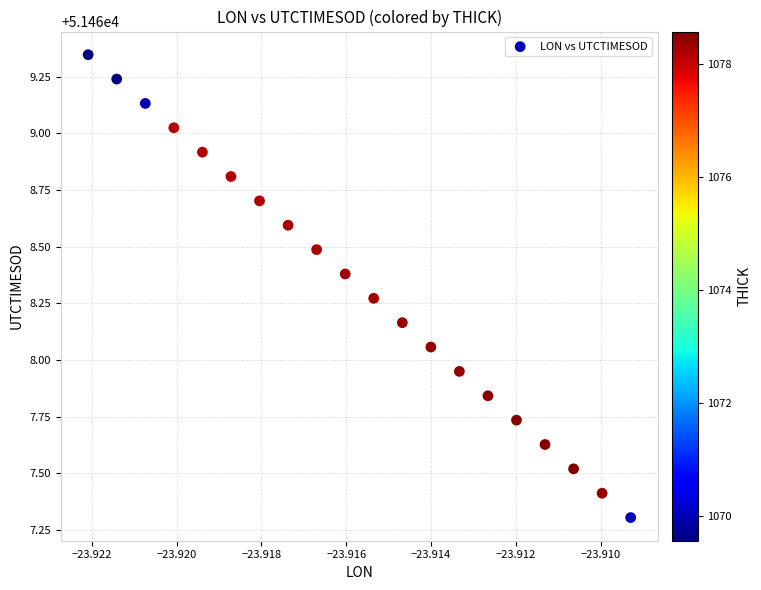

What is the range of Y values (max minus min)?

2.0